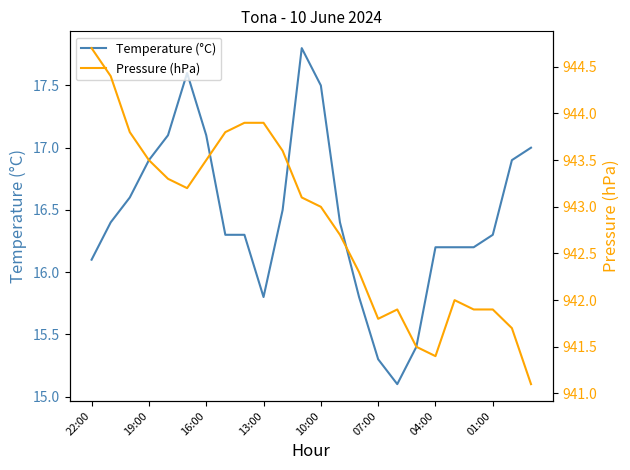

Is it true that Temperature (°C) equals 29.7 at 11?

False